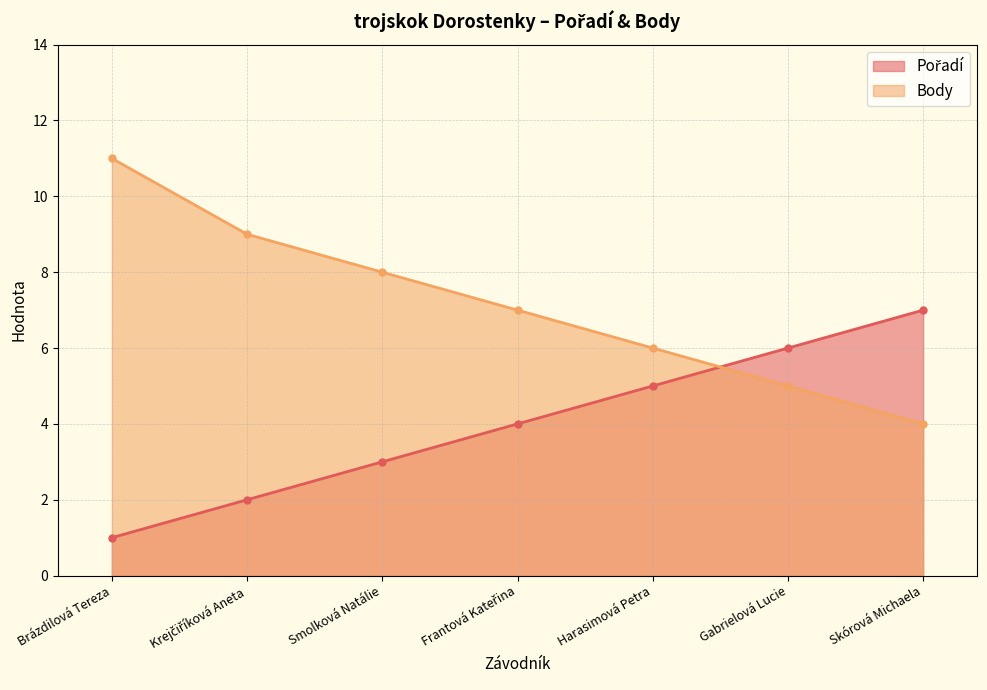

What is the label of the 2nd point from the left?

Krejčiříková Aneta